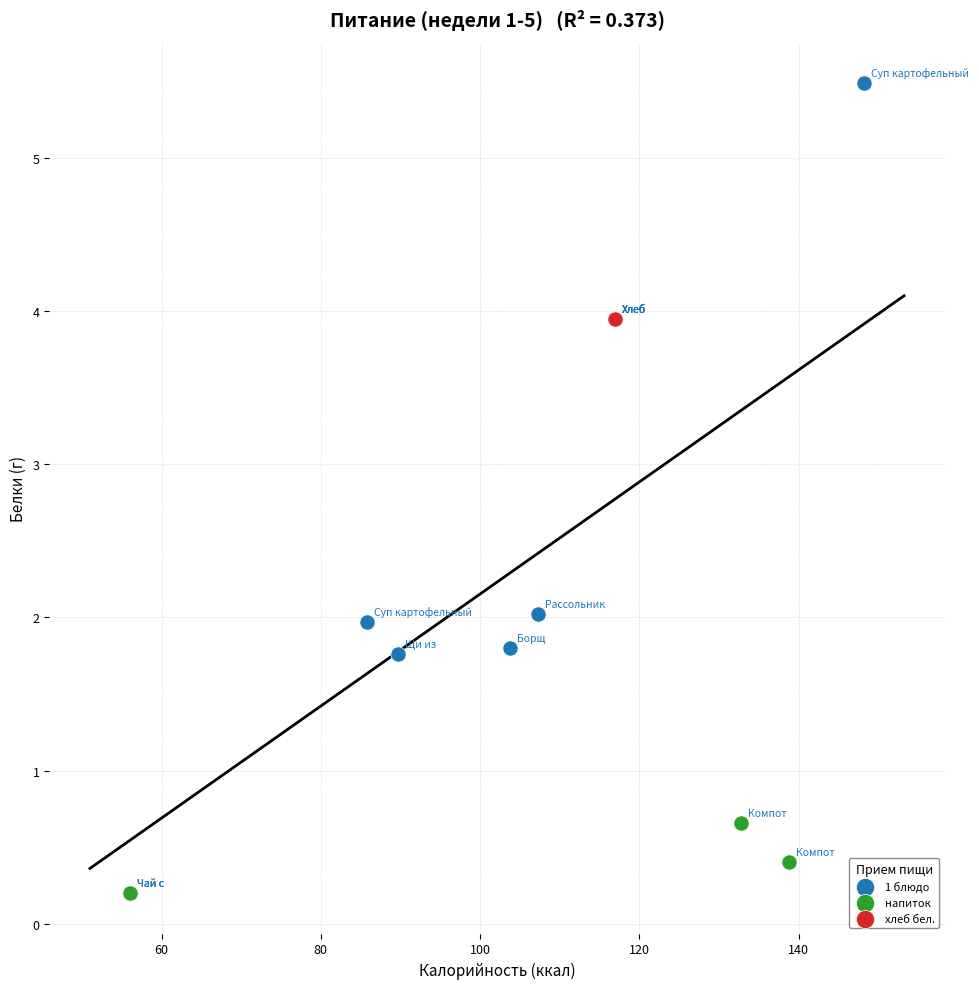

Which series reaches the maximum Y coordinate?

1 блюдо